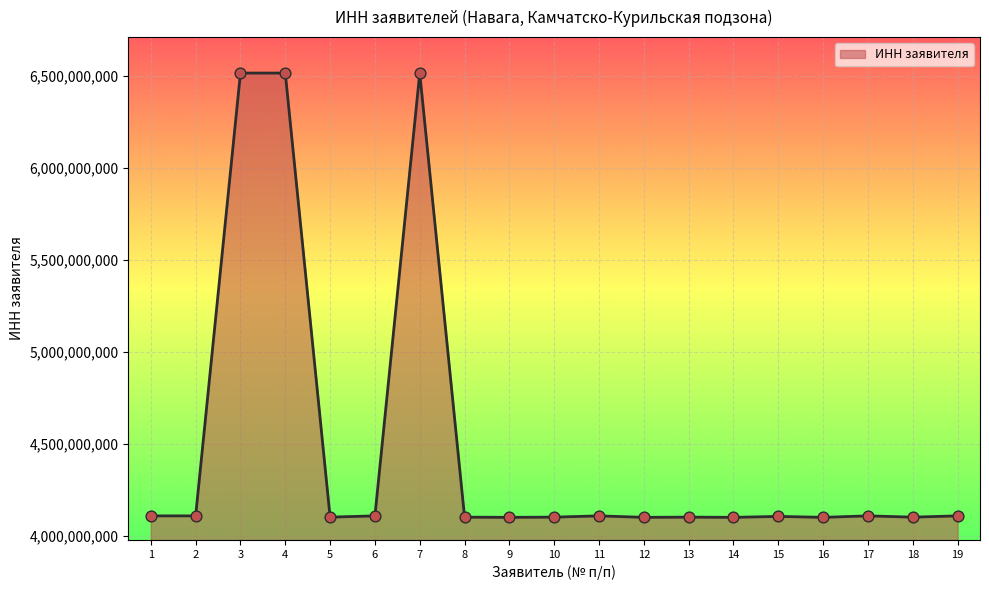

Approximately how many times larger is the value at 11 compared to 3?

0.6